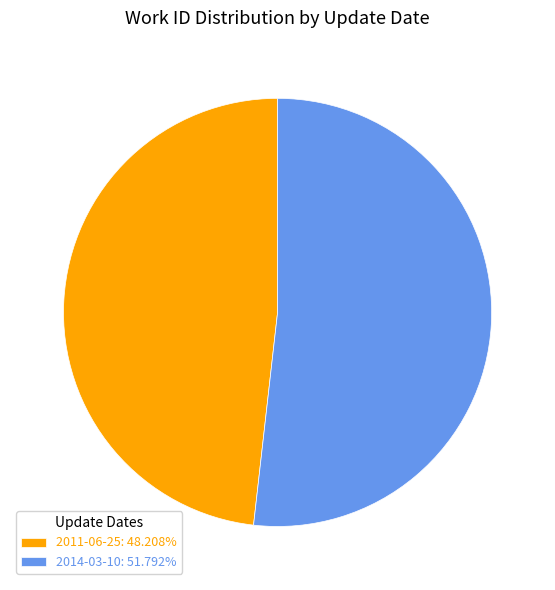

Approximately how many times larger is the value at 2011-06-25 compared to 2014-03-10?

0.9